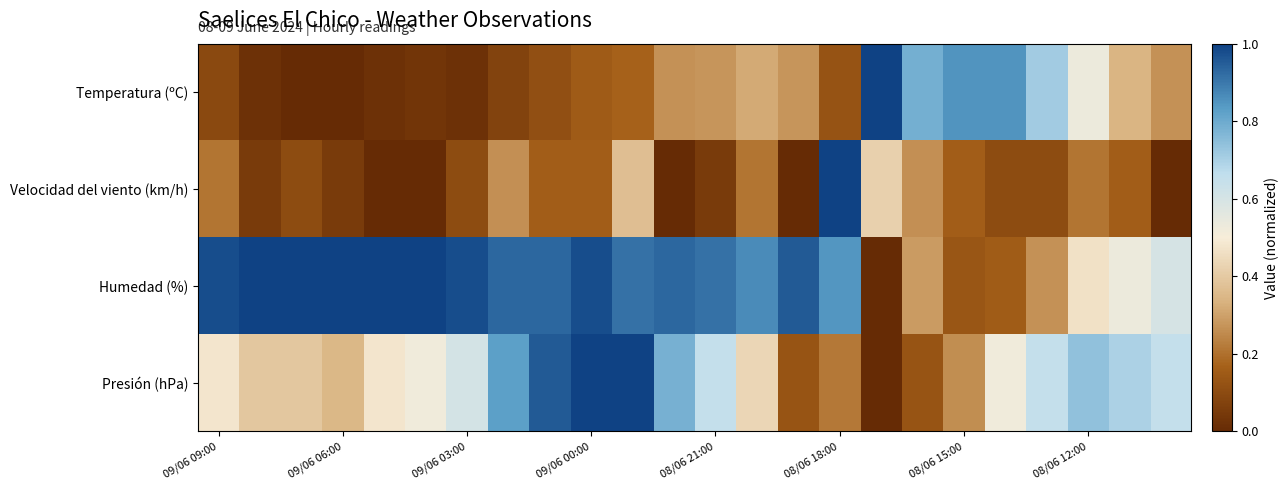

Reading right to left, transcribe all the data shown in this chart.

Temperatura (ºC): 0.3	0.3	0.5	0.7	0.9	0.9	0.8	1.0	0.1	0.3	0.3	0.3	0.3	0.2	0.1	0.1	0.1	0.0	0.0	0.0	0.0	0.0	0.0	0.1
Velocidad del viento (km/h): 0.0	0.2	0.2	0.1	0.1	0.2	0.3	0.4	1.0	0.0	0.2	0.1	0.0	0.4	0.2	0.2	0.3	0.1	0.0	0.0	0.1	0.1	0.1	0.2
Humedad (%): 0.6	0.5	0.5	0.3	0.2	0.1	0.3	0.0	0.8	1.0	0.9	0.9	0.9	0.9	1.0	0.9	0.9	1.0	1.0	1.0	1.0	1.0	1.0	1.0
Presión (hPa): 0.7	0.7	0.7	0.7	0.5	0.3	0.1	0.0	0.2	0.1	0.4	0.7	0.8	1.0	1.0	1.0	0.8	0.6	0.5	0.5	0.3	0.4	0.4	0.5